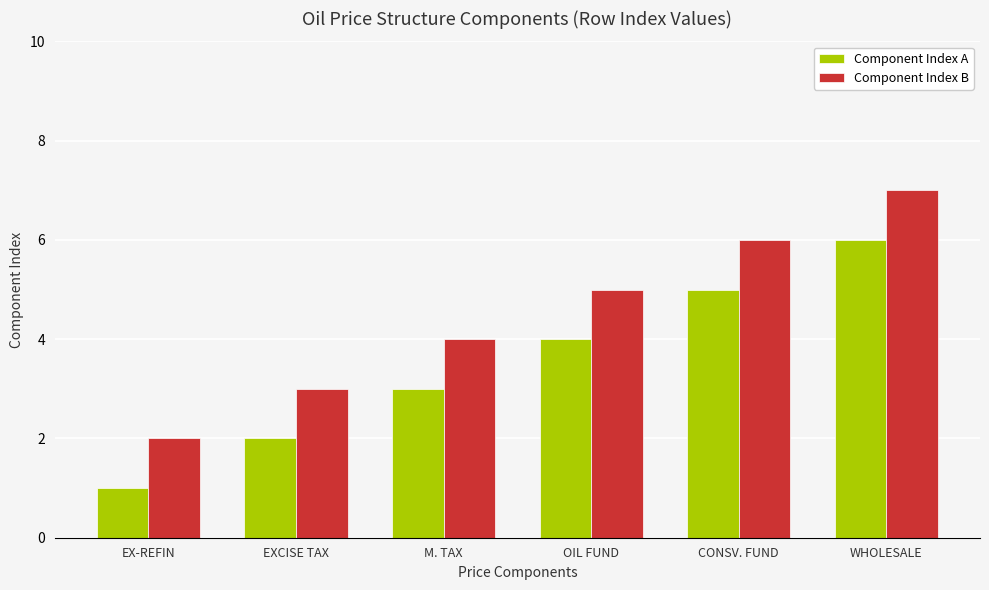

Which series has the largest total across all categories?

Component Index B